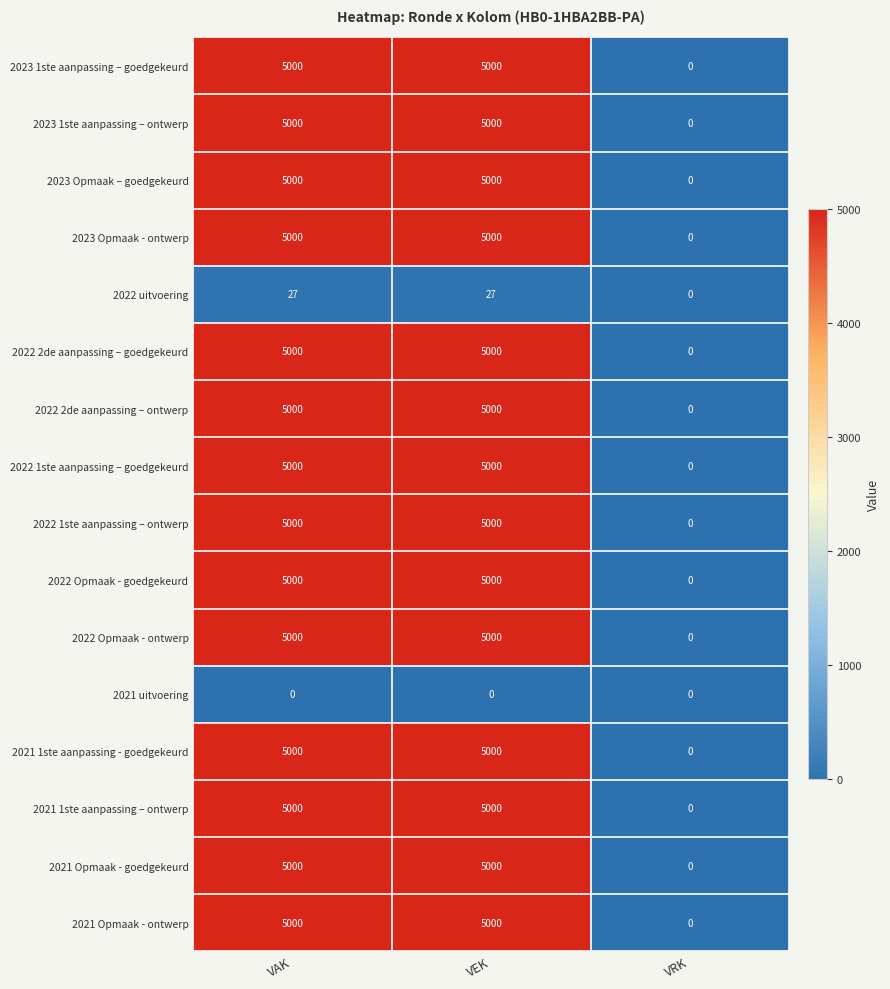

What is the highest value of the 2022 2de aanpassing – ontwerp series?

5000